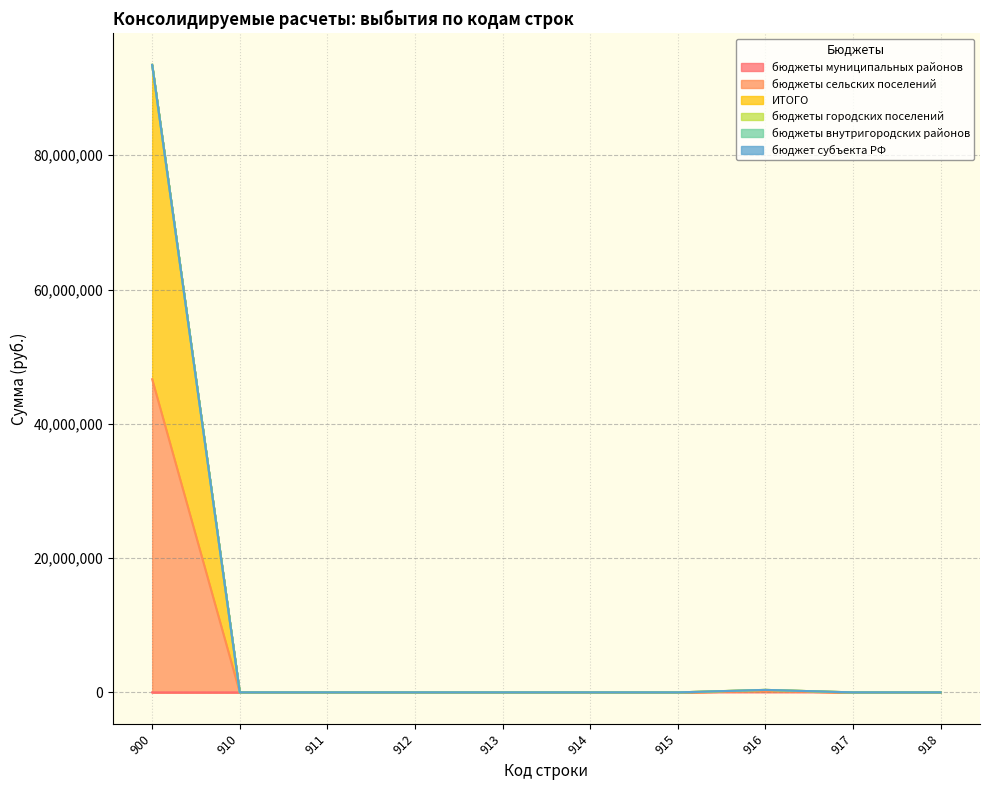

True or false: бюджеты сельских поселений has a value of 373120.1 at 916.

True